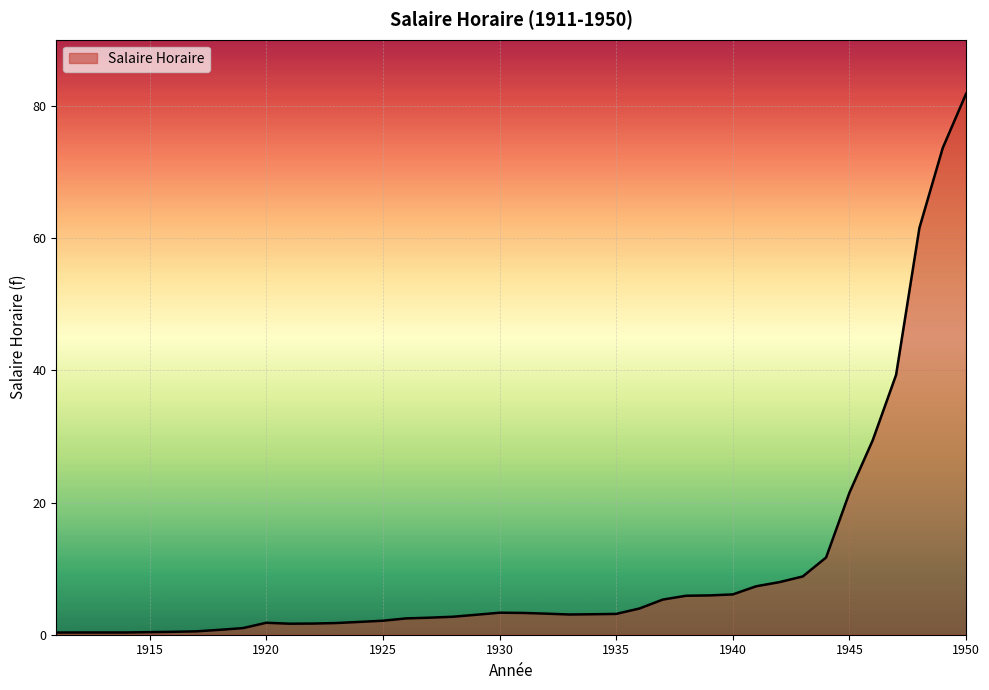

What is the greatest value displayed?

81.9